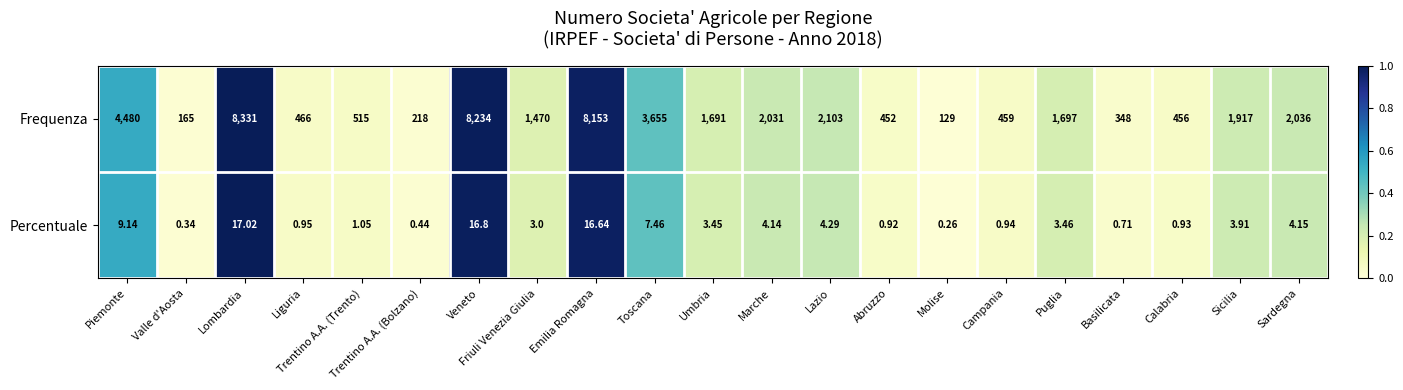

At how many categories does at least one series exceed 0?

21